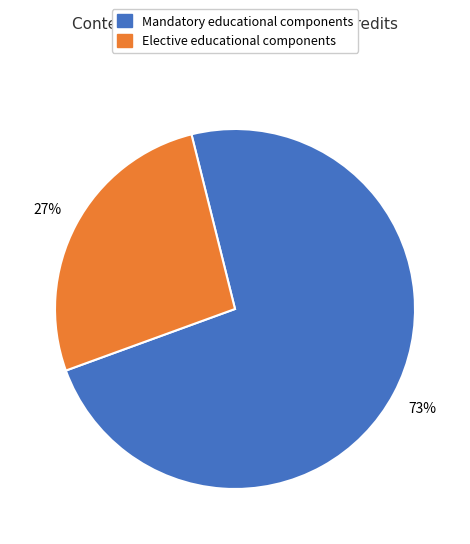

Is the sum of Mandatory educational components and Elective educational components greater than half?

Yes